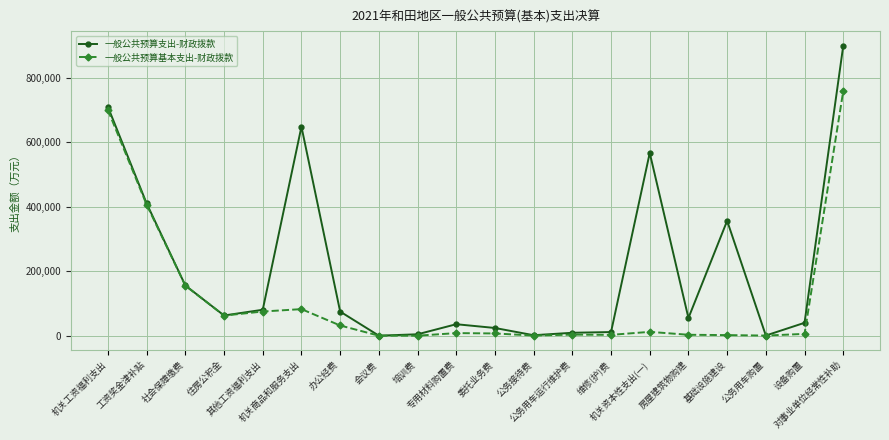

Count the number of categories in the chart.

20